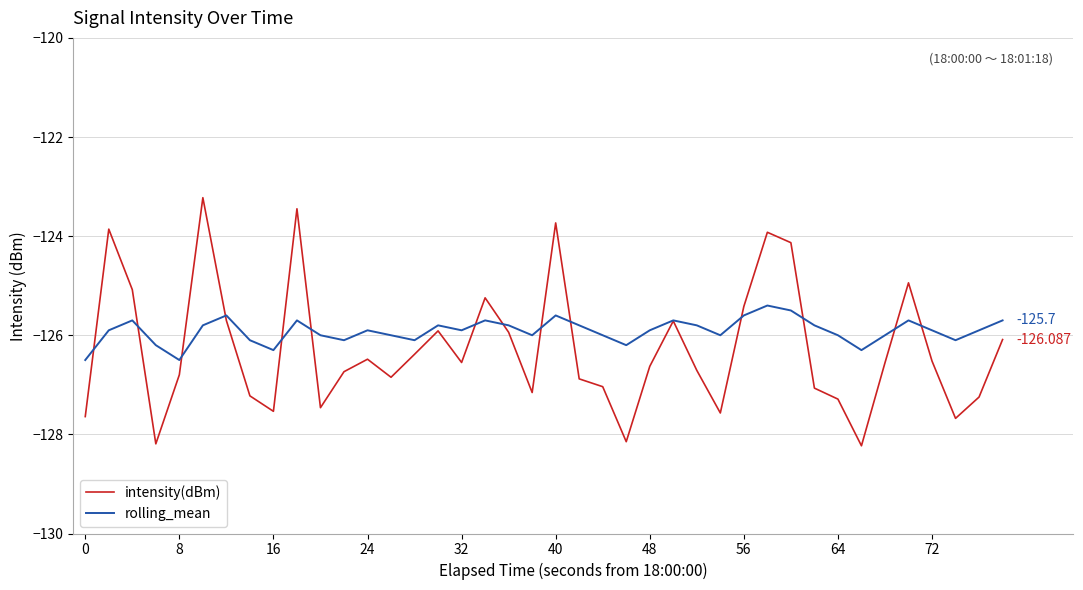

Which series has the largest range (max minus min)?

intensity(dBm)